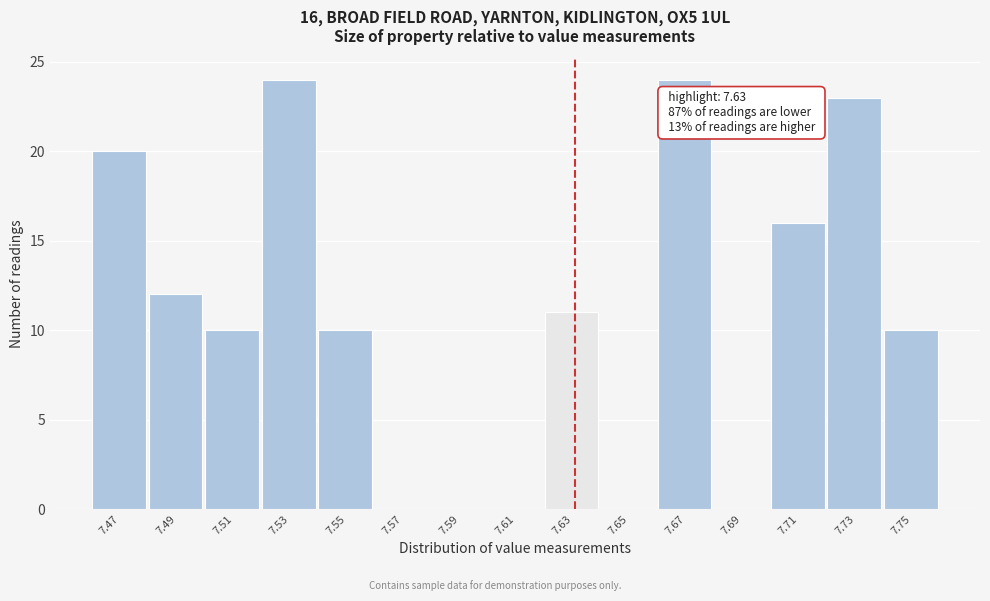

Reading left to right, transcribe all the data shown in this chart.

7.47=20	7.49=12	7.51=10	7.53=24	7.55=10	7.57=0	7.59=0	7.61=0	7.63=11	7.65=0	7.67=24	7.69=0	7.71=16	7.73=23	7.75=10